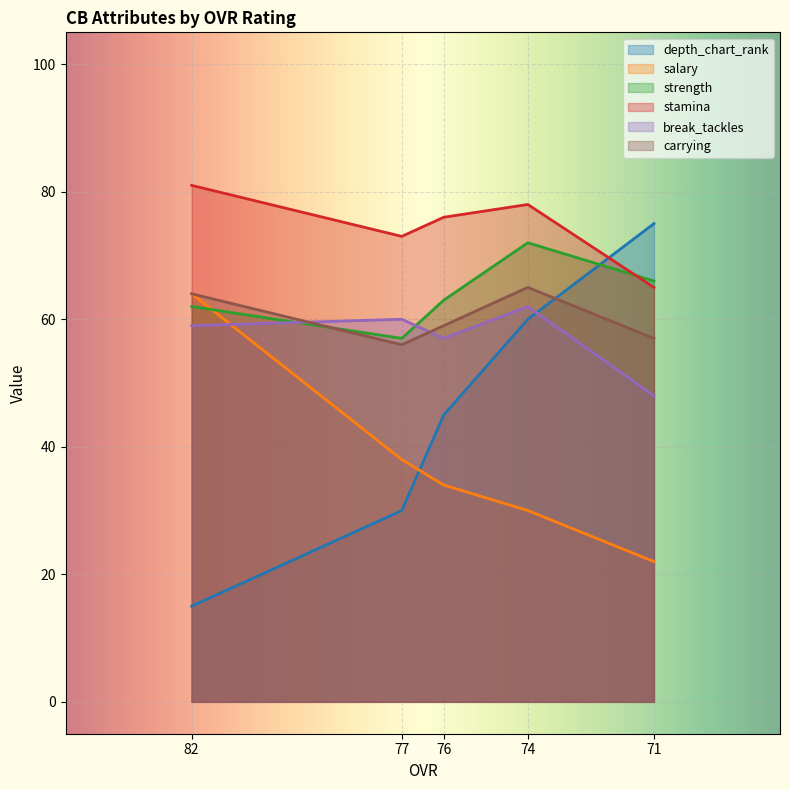

At which category is the sum across all series the highest?

74